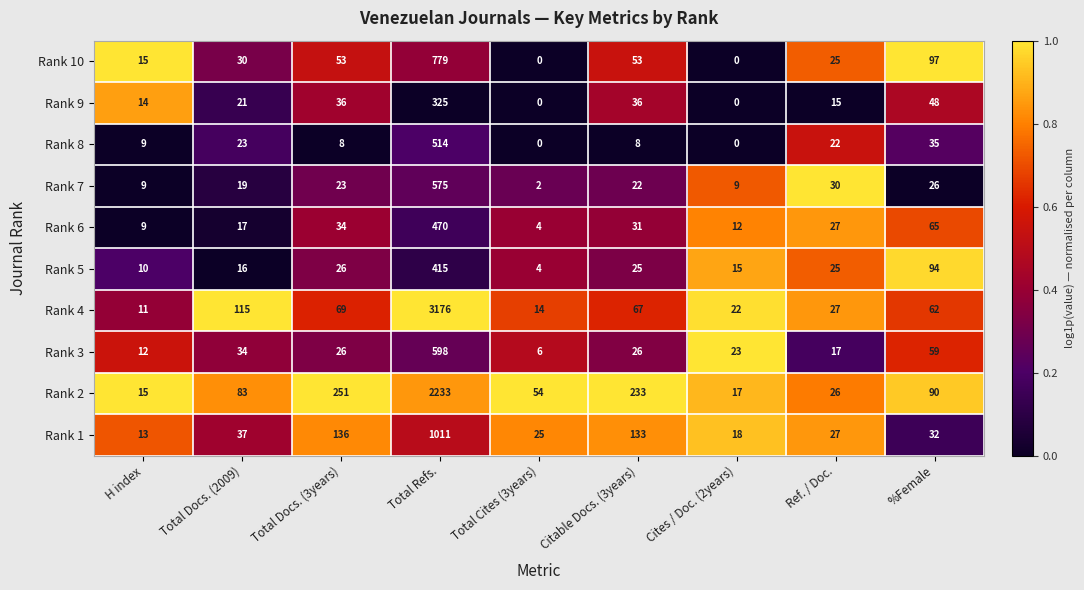

What is the total value across all series at Total Cites (3years)?

109